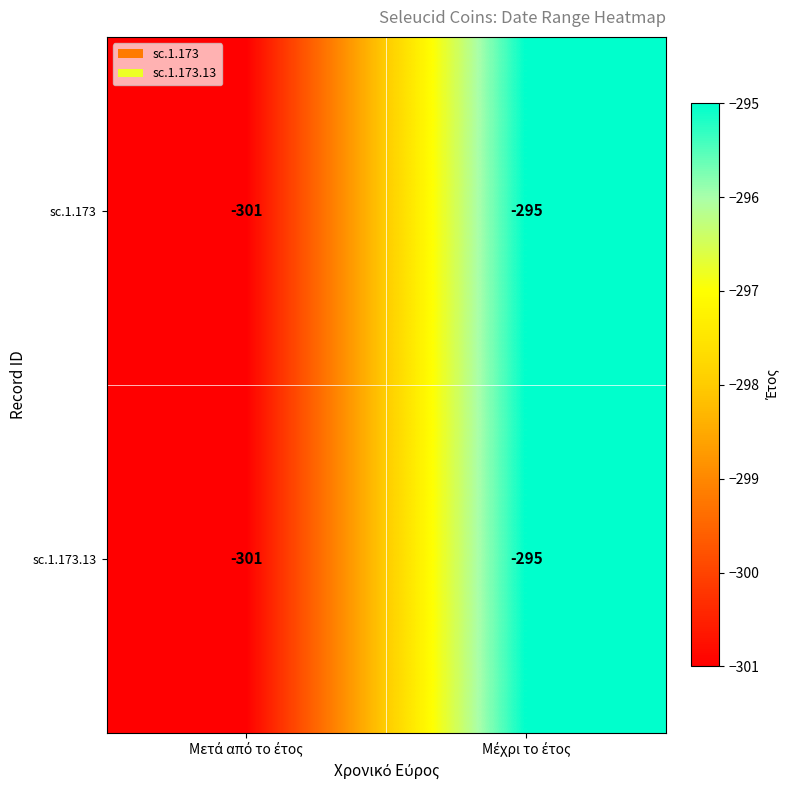

What is the maximum value shown in the chart?

-295